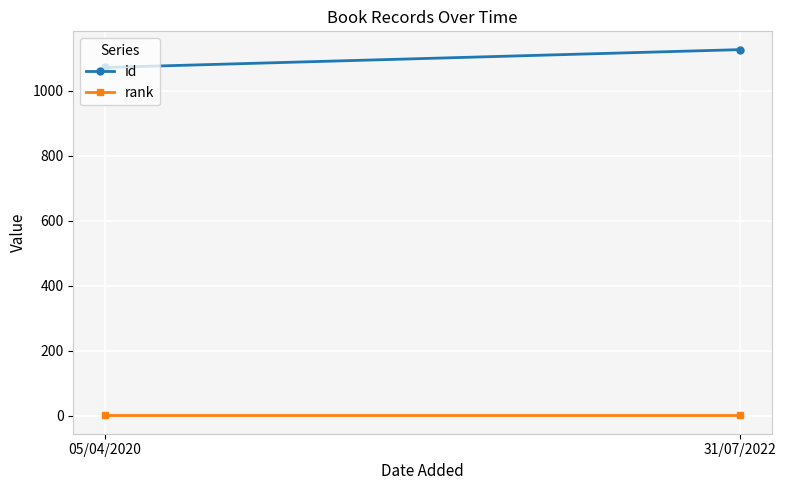

Reading left to right, list all the values displayed in this chart.

id: 05/04/2020=1072	31/07/2022=1127
rank: 05/04/2020=1	31/07/2022=1